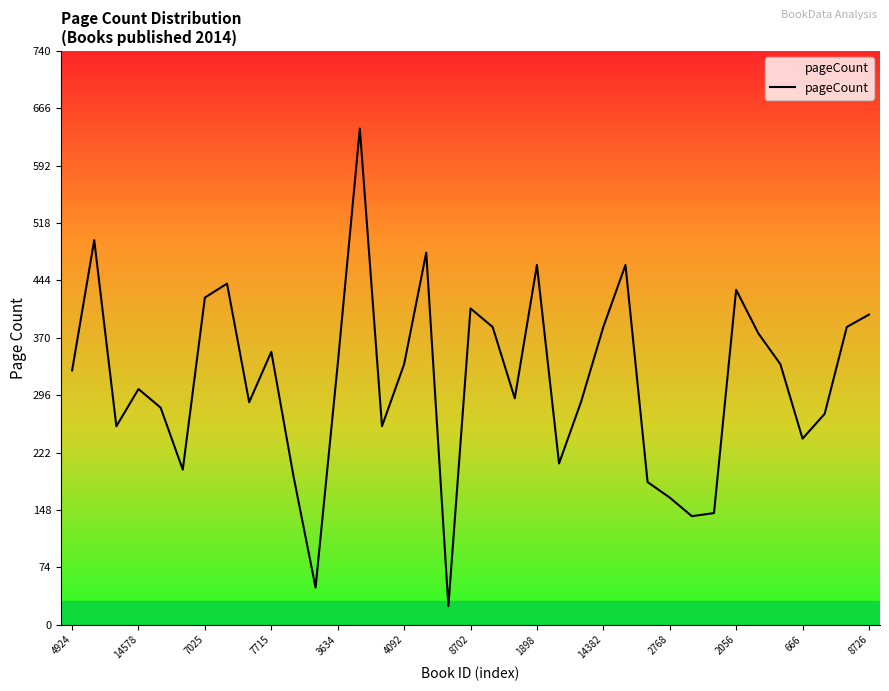

Does the chart display data point markers on the line(s)?

No